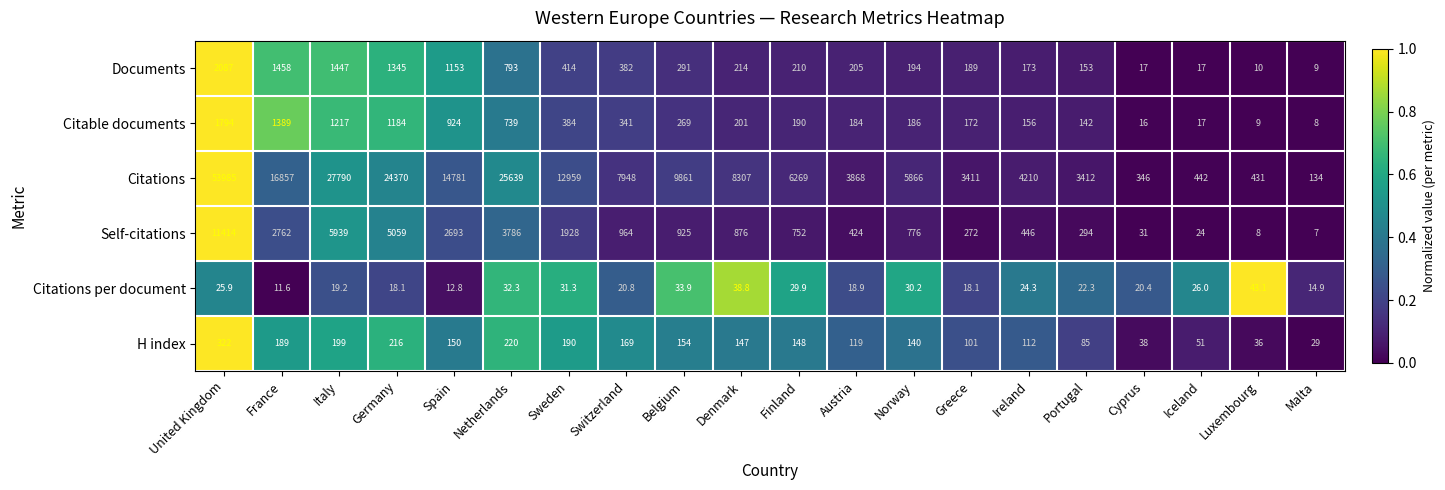

How many data points in Self-citations are less than 876?

10